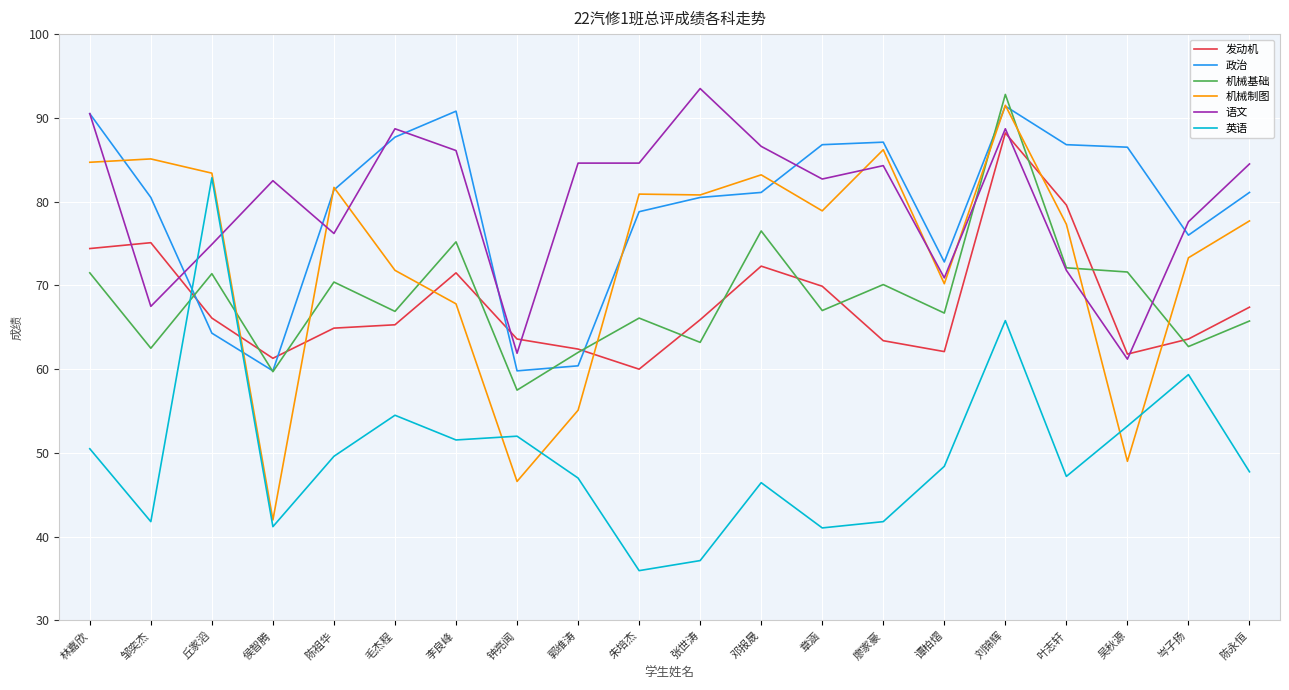

Is it true that 机械制图 equals 107.7 at 叶志轩?

False